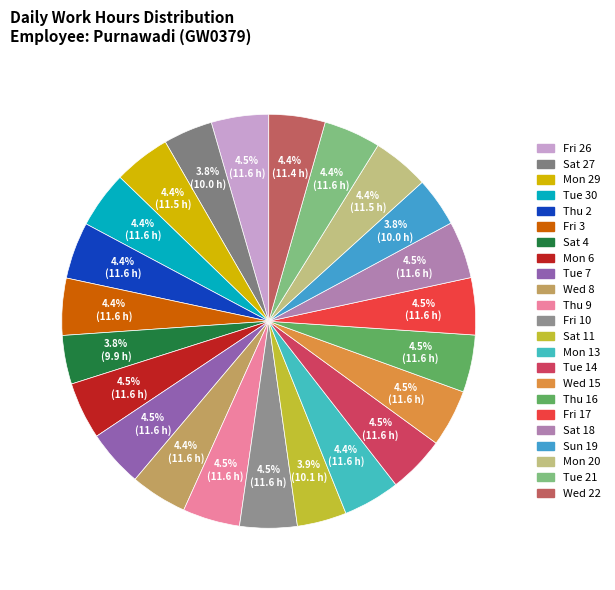

Count the number of slices in the pie.

23